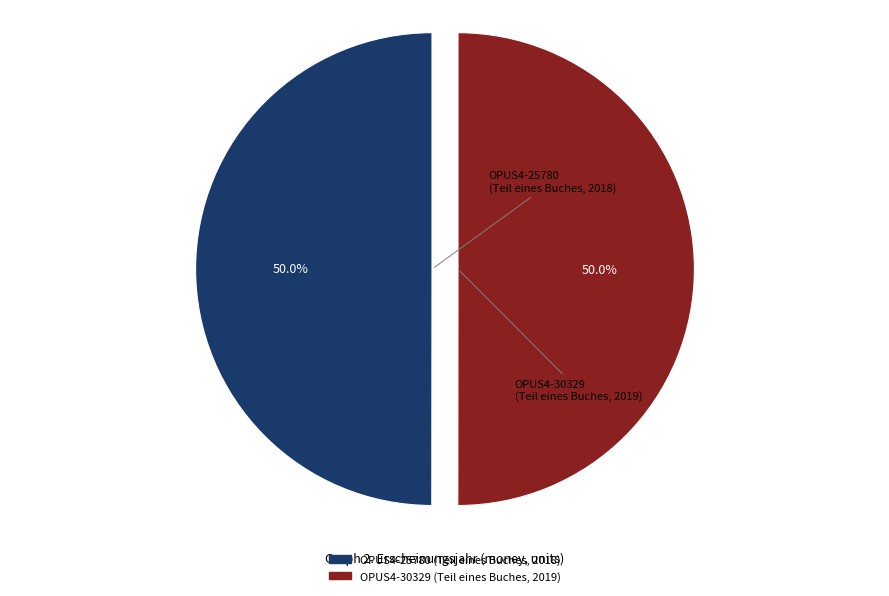

To the nearest percent, what is the combined percentage of OPUS4-25780 (Teil eines Buches, 2018) and OPUS4-30329 (Teil eines Buches, 2019)?

100%